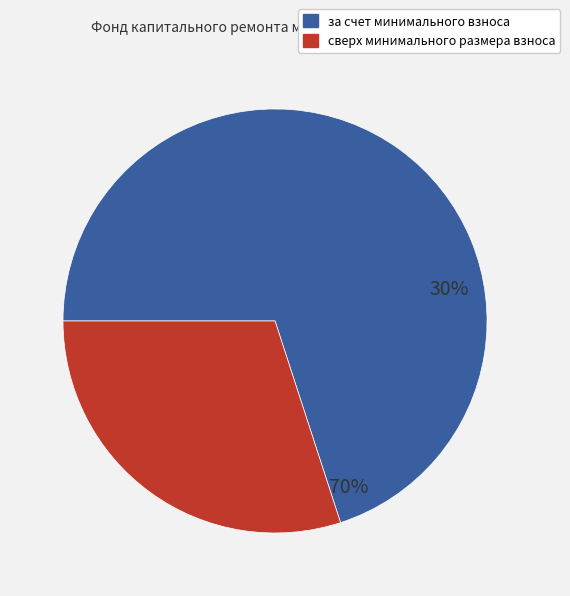

Is the sum of за счет минимального взноса and сверх минимального размера взноса greater than half?

Yes